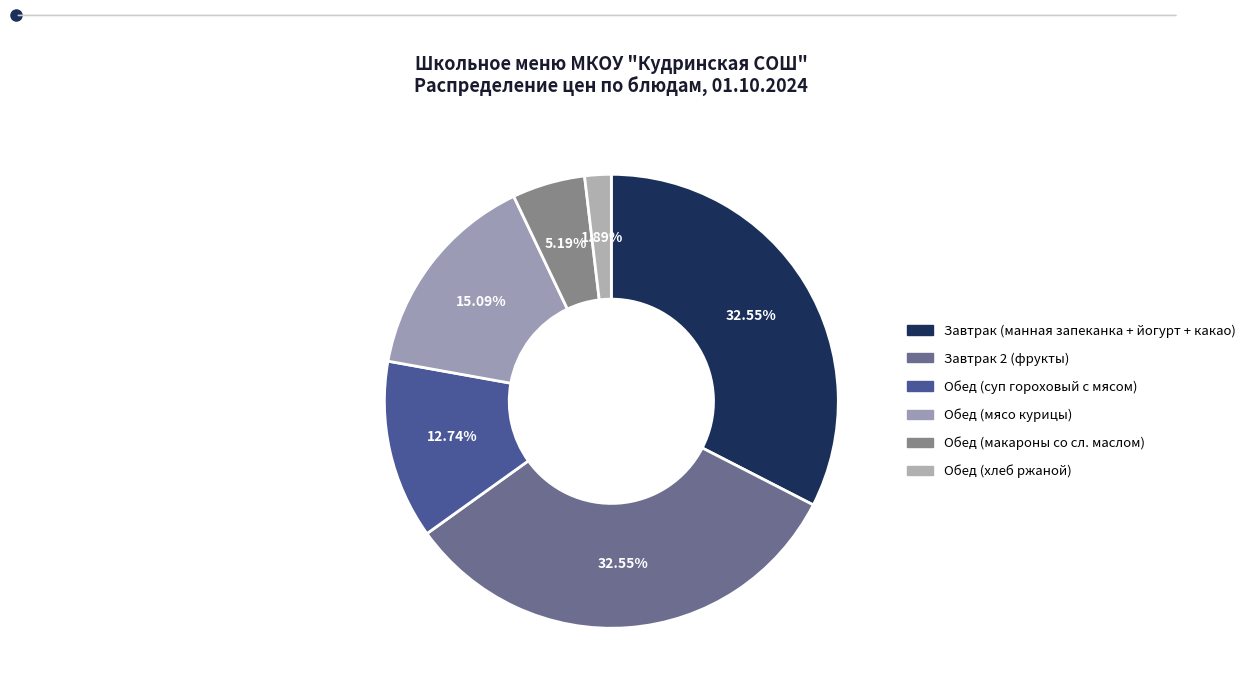

Is it true that Обед (хлеб ржаной) is 15% of the pie?

False